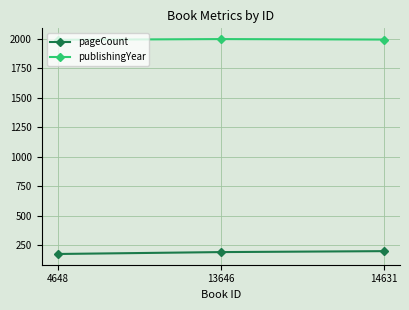

Is the value of pageCount at 4648 greater than the value of publishingYear at 4648?

No